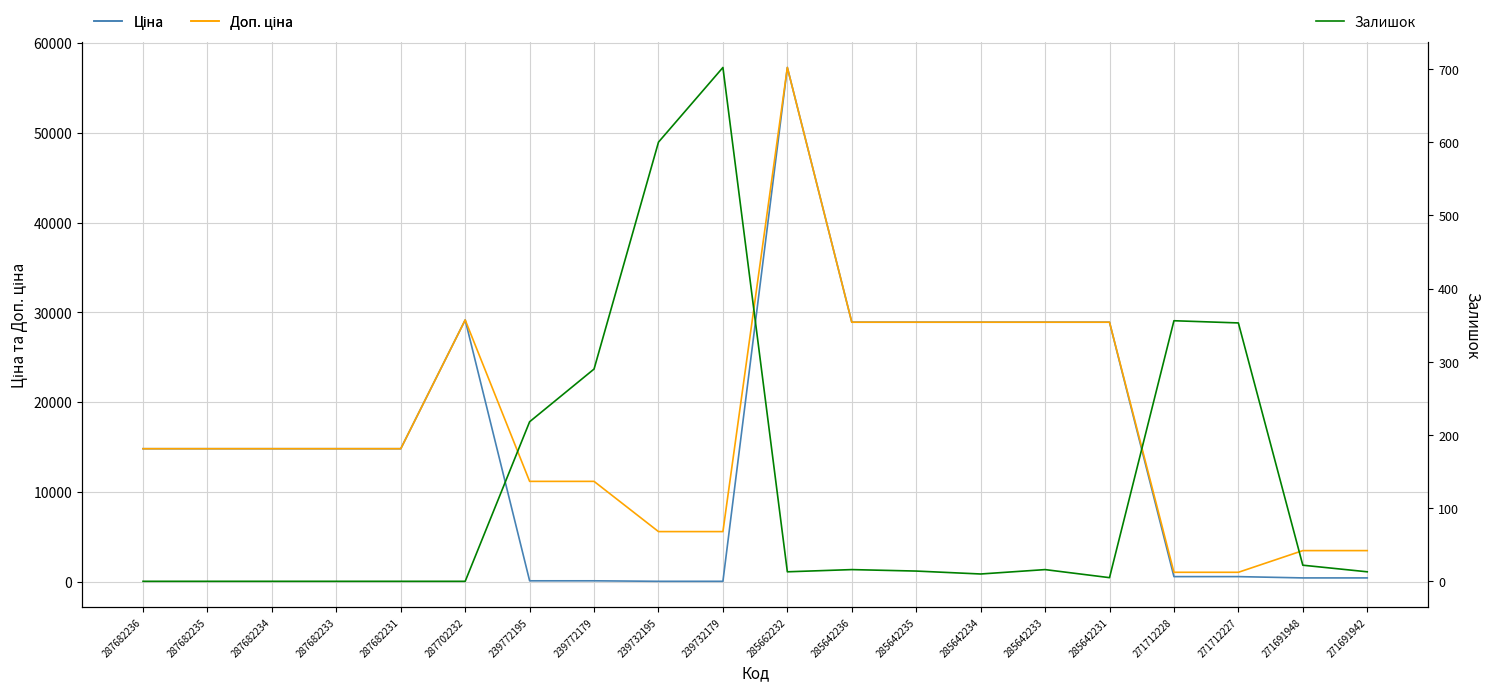

What is the value of the Залишок point at the 16th from the left?

5.0